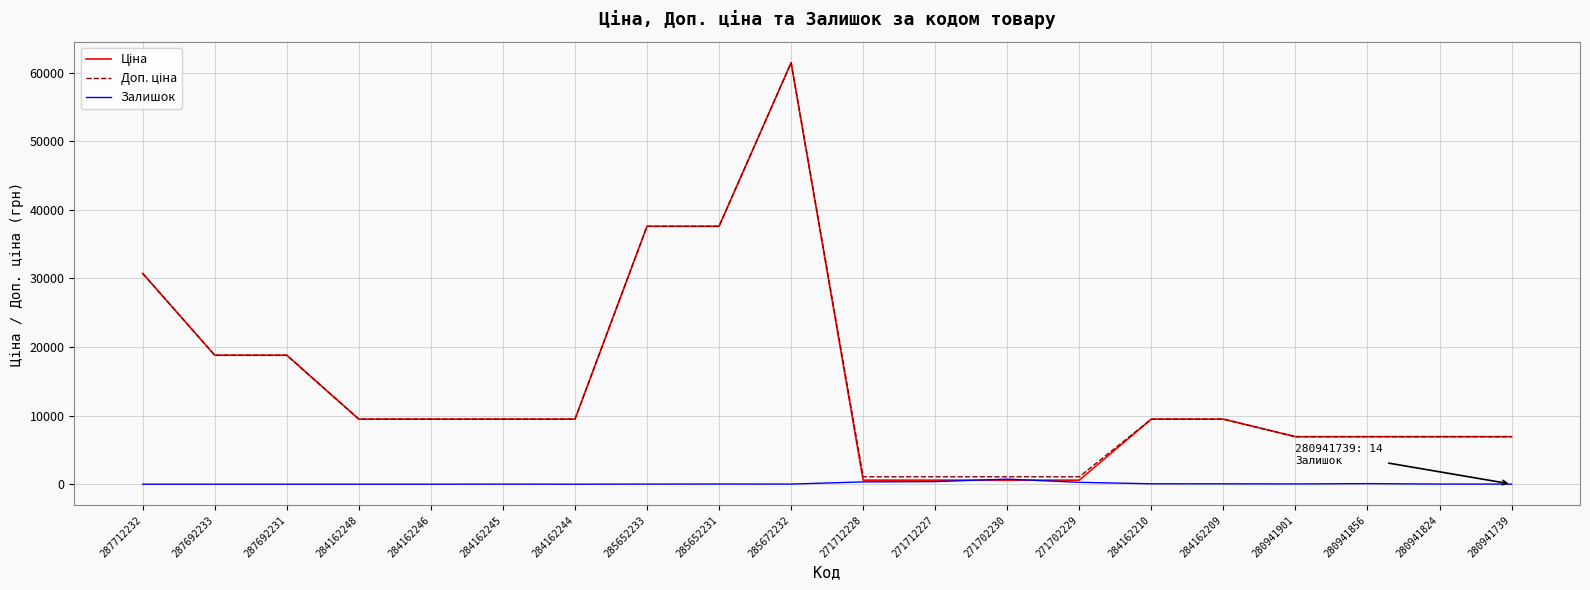

Is it true that Залишок equals 13.0 at 285652233?

True